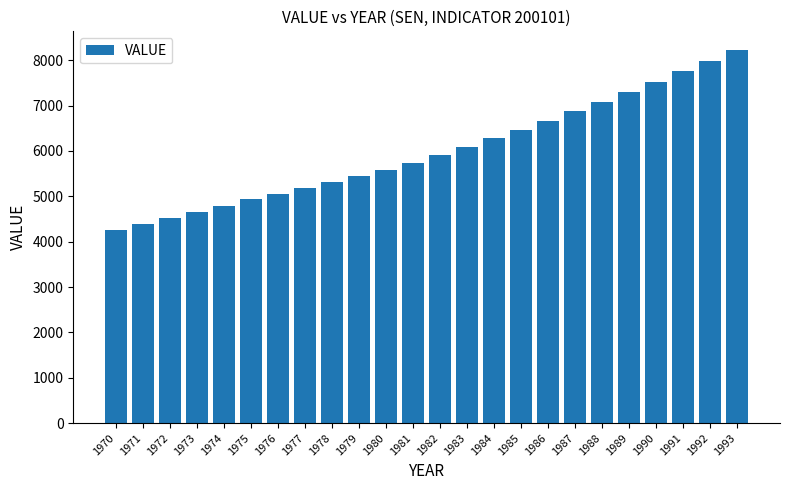

List the labels in order of value, largest first.

1993, 1992, 1991, 1990, 1989, 1988, 1987, 1986, 1985, 1984, 1983, 1982, 1981, 1980, 1979, 1978, 1977, 1976, 1975, 1974, 1973, 1972, 1971, 1970